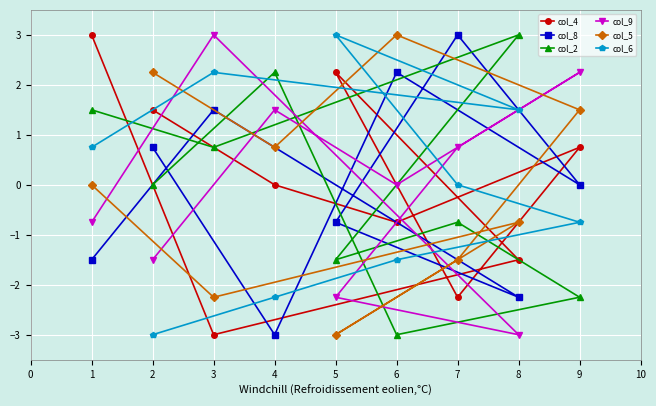

What are all the series names shown in the legend?

col_4, col_8, col_2, col_9, col_5, col_6